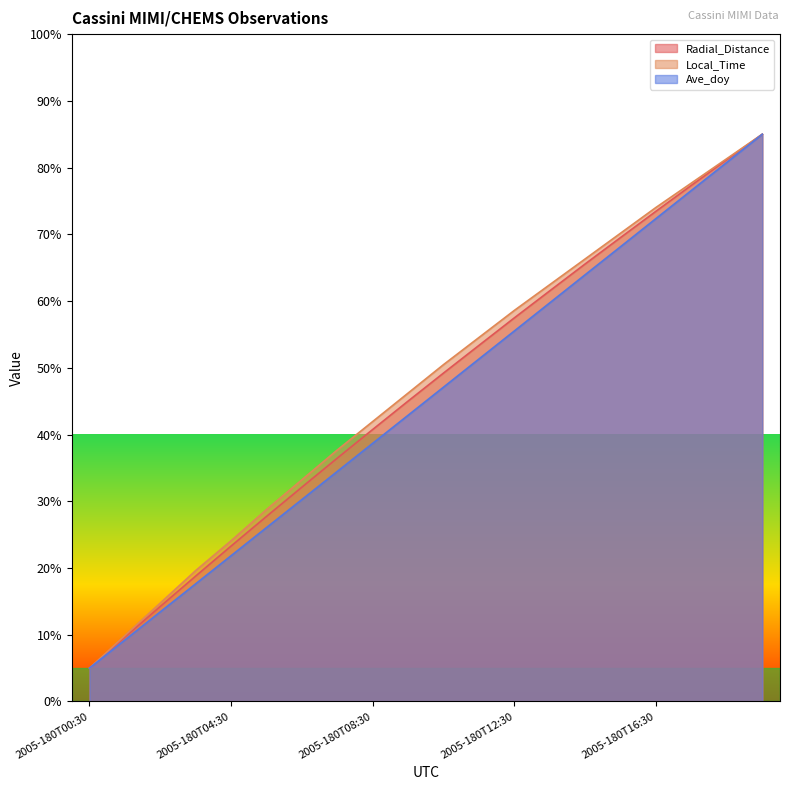

Is the value of Radial_Distance at 2005-180T03:30 greater than the value of Local_Time at 2005-180T08:30?

No